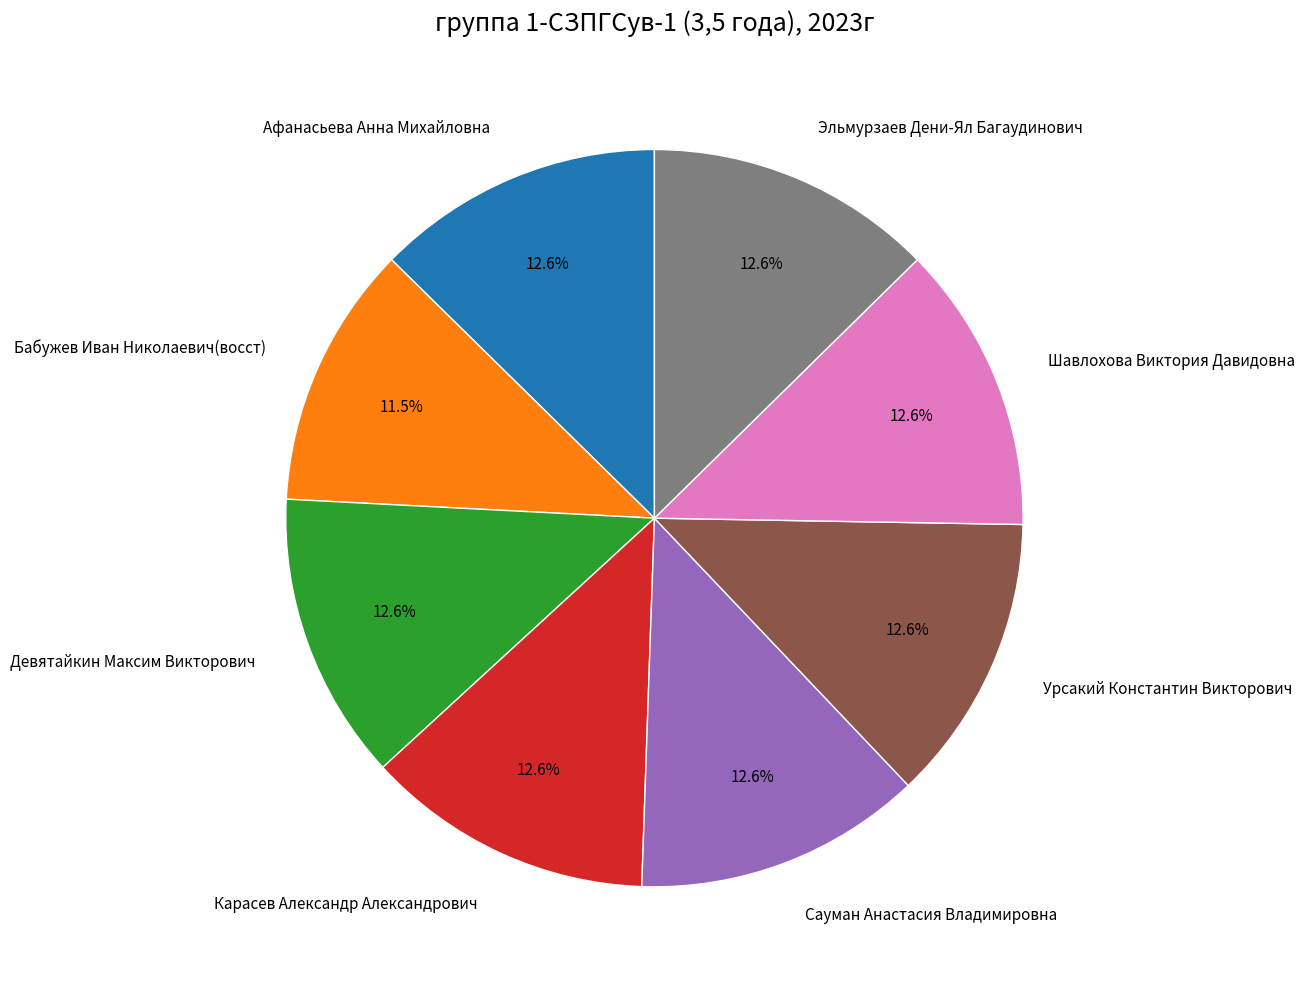

What is the smallest slice in the pie chart?

Бабужев Иван Николаевич(восст)